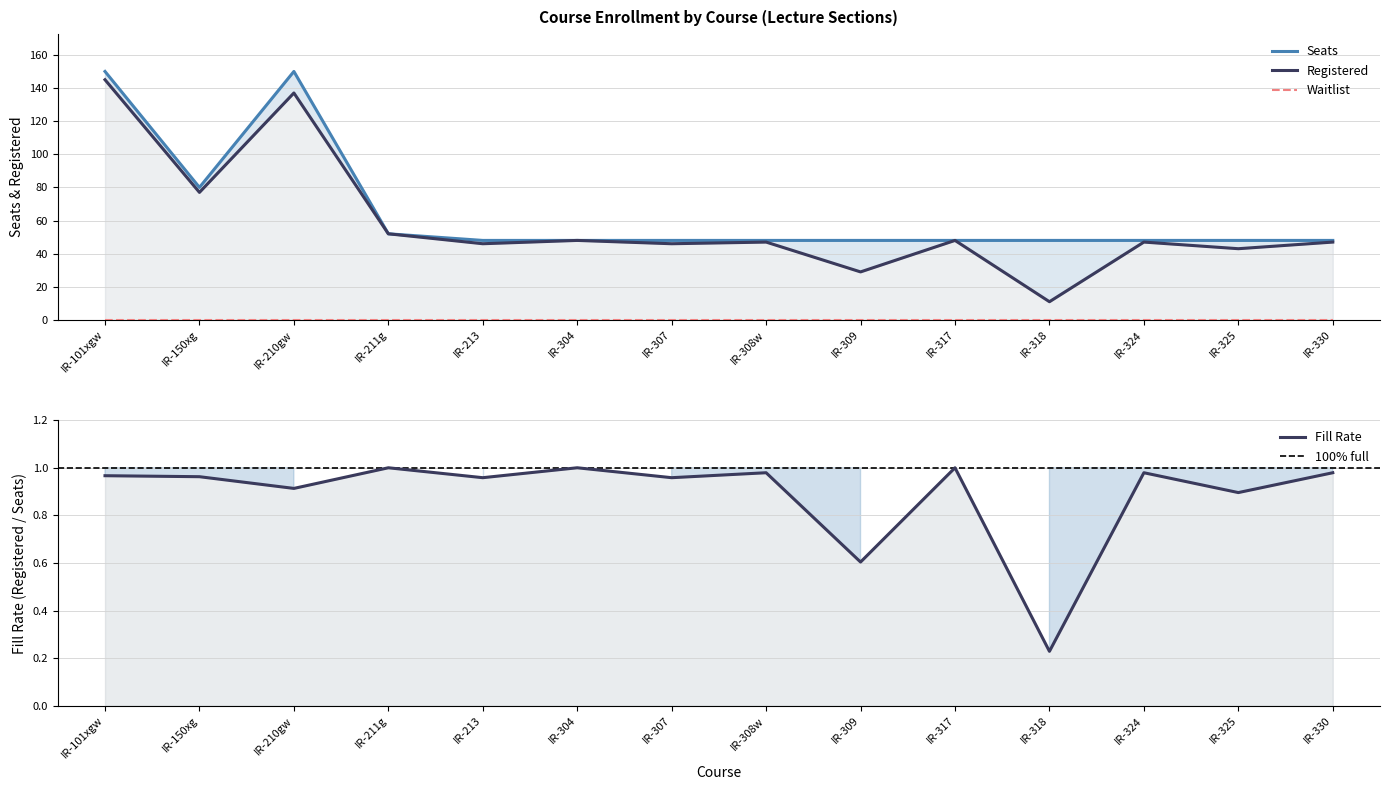

The Seats series shows 48 at IR-307. True or false?

True